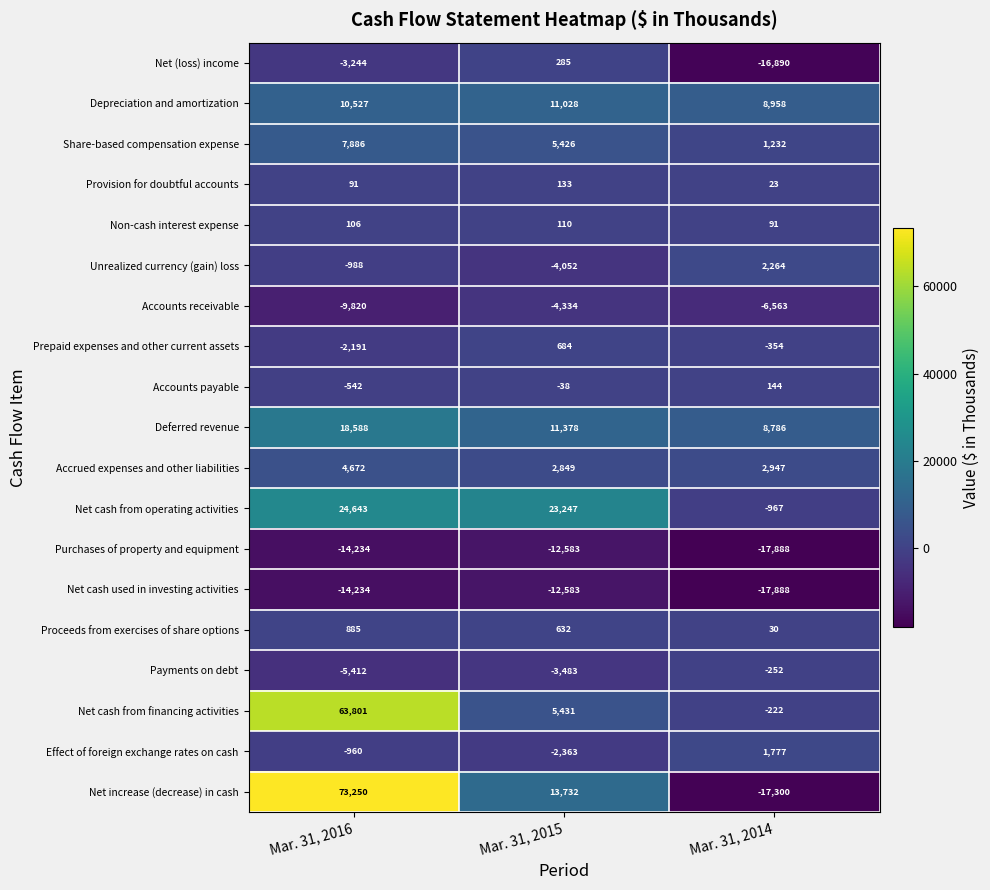

At which category is the sum across all series the highest?

Mar. 31, 2016